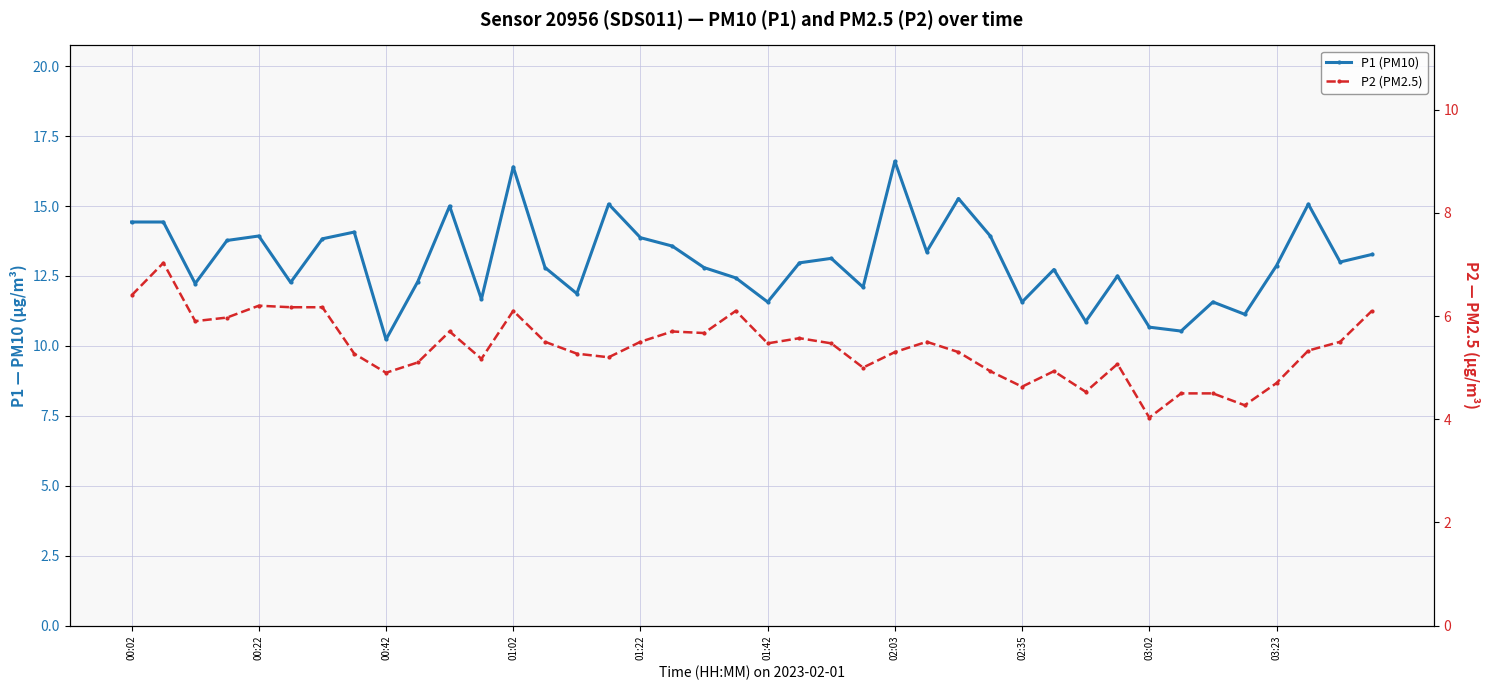

Reading left to right, extract all data points from this chart.

P1 (PM10): 14.4	14.4	12.2	13.8	13.9	12.3	13.8	14.1	10.2	12.3	15.0	11.7	16.4	12.8	11.9	15.1	13.9	13.6	12.8	12.4	11.6	13.0	13.1	12.1	16.6	13.4	15.3	13.9	11.6	12.7	10.9	12.5	10.7	10.5	11.6	11.1	12.9	15.1	13.0	13.3
P2 (PM2.5): 6.4	7.0	5.9	6.0	6.2	6.2	6.2	5.3	4.9	5.1	5.7	5.2	6.1	5.5	5.3	5.2	5.5	5.7	5.7	6.1	5.5	5.6	5.5	5.0	5.3	5.5	5.3	4.9	4.6	4.9	4.5	5.1	4.0	4.5	4.5	4.3	4.7	5.3	5.5	6.1